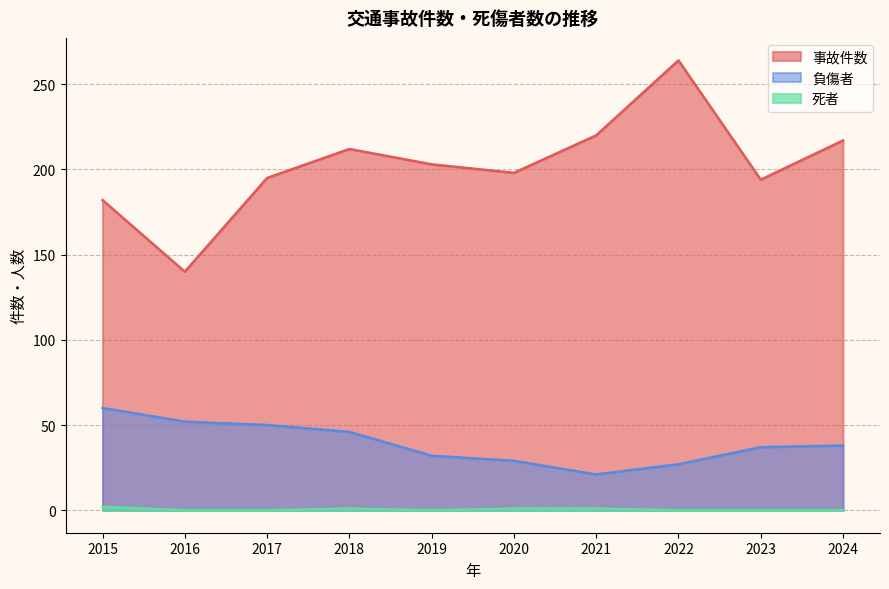

What is the greatest value displayed?

264